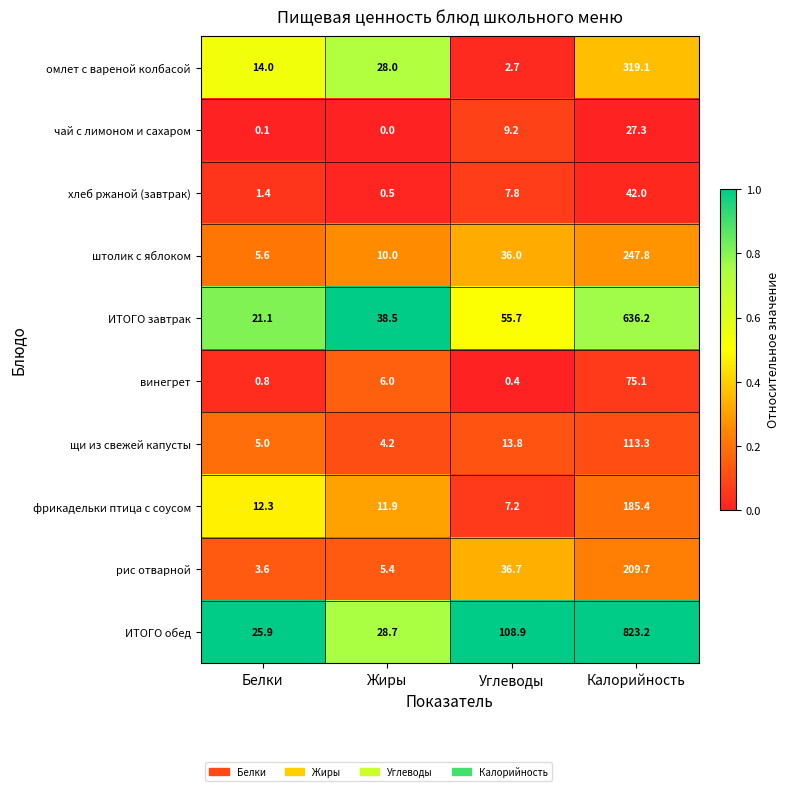

Is it true that рис отварной equals 209.7 at Калорийность?

True